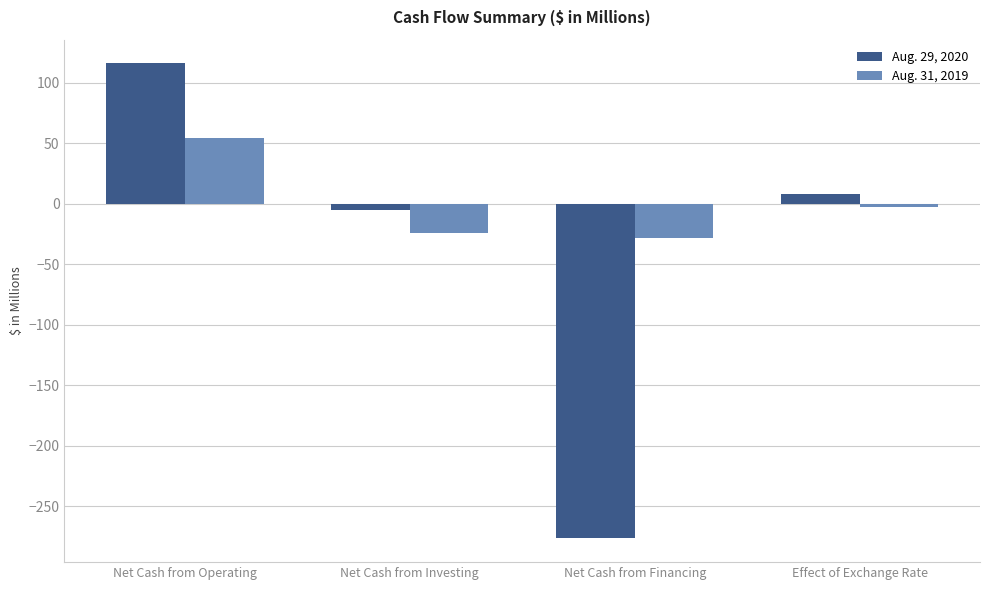

Are the bars horizontal?

No